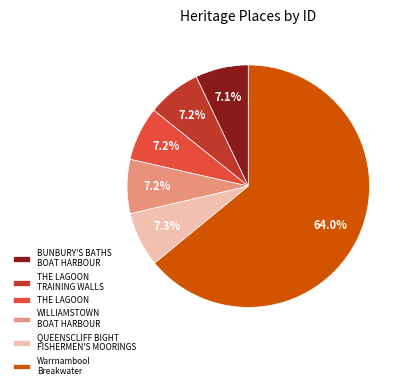

To the nearest percent, what is the difference between the largest and smallest slice percentages?

57%